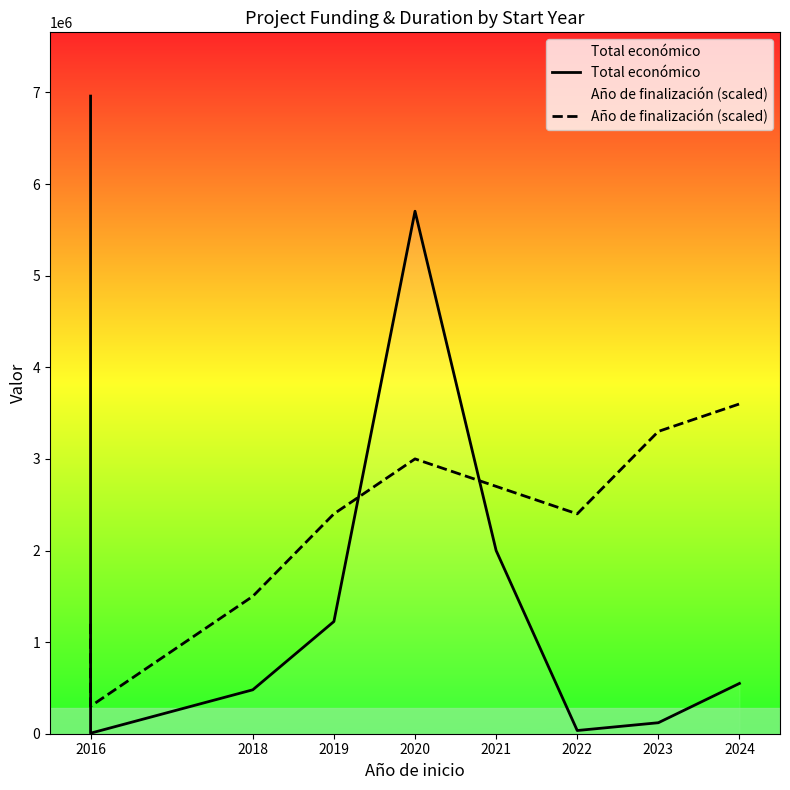

What is the difference between the second highest and minimum values in the Total económico series?

5697893